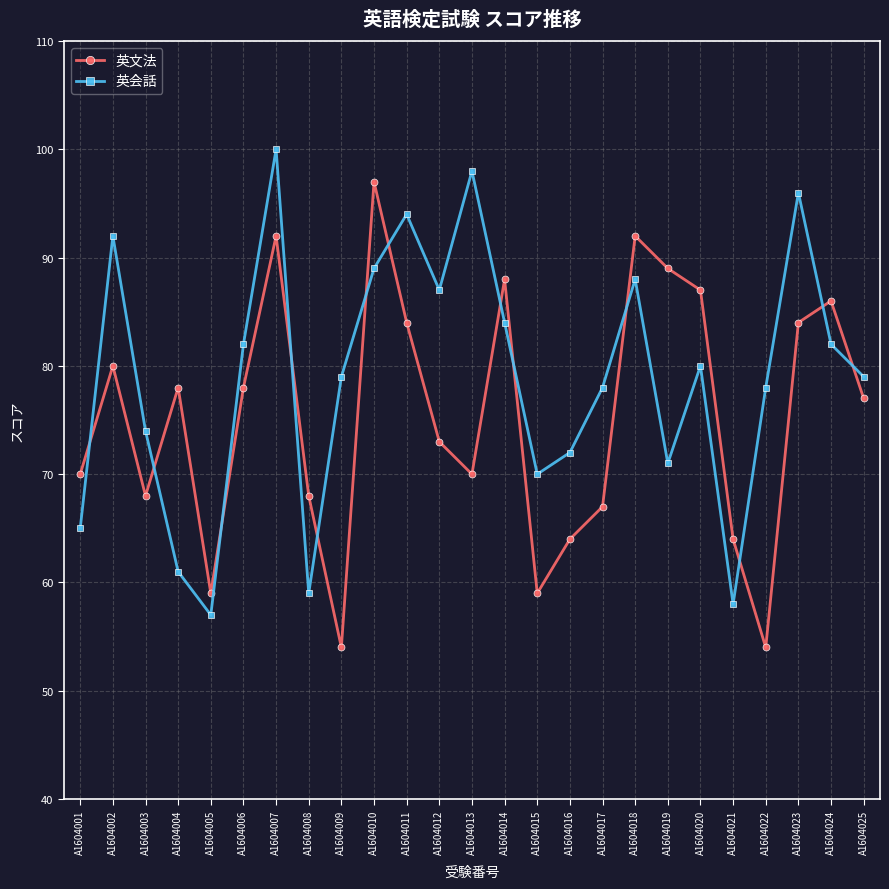

Where do 英文法 and 英会話 first cross each other?

A1604001 and A1604002